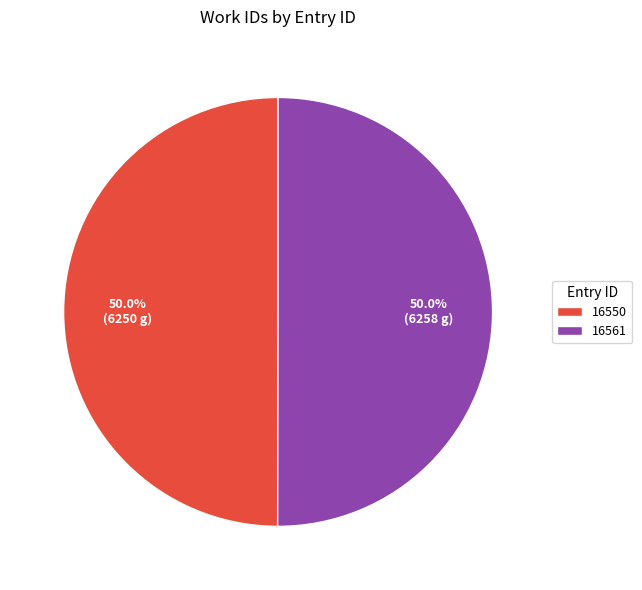

Combined, do 16550 and 16561 account for over 50%?

Yes